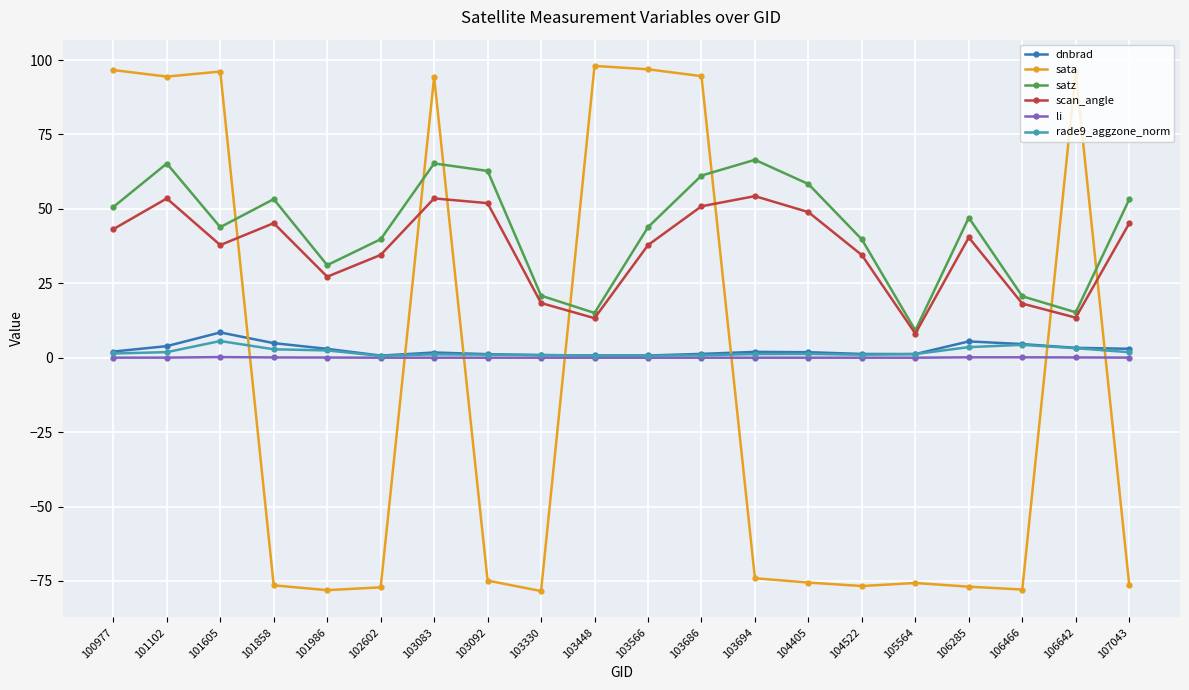

Is the value of li at 102602 greater than the value of scan_angle at 105564?

No